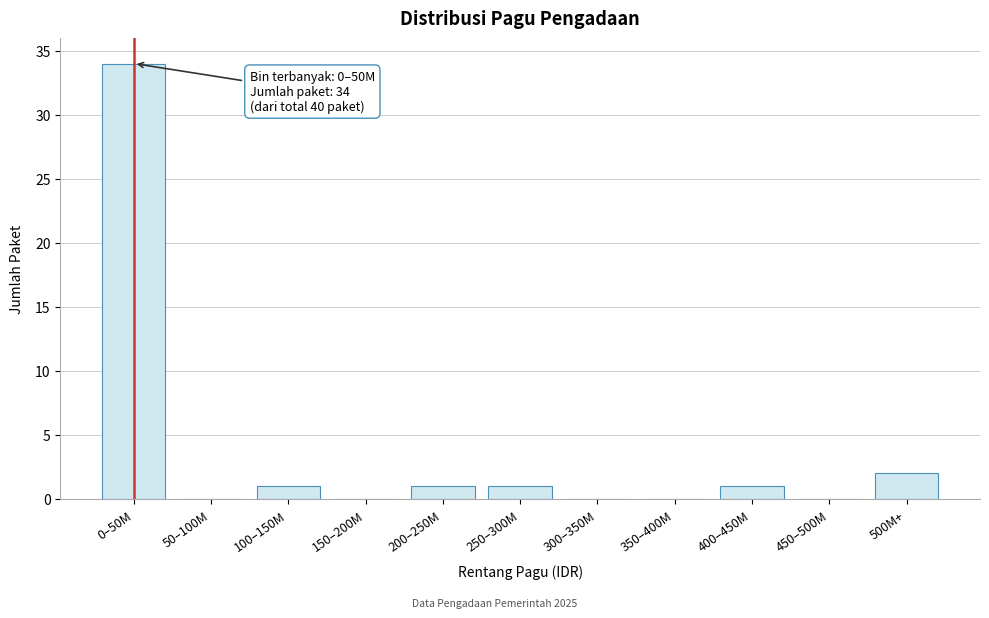

Reading left to right, list all the values displayed in this chart.

0–50M=34	50–100M=0	100–150M=1	150–200M=0	200–250M=1	250–300M=1	300–350M=0	350–400M=0	400–450M=1	450–500M=0	500M+=2